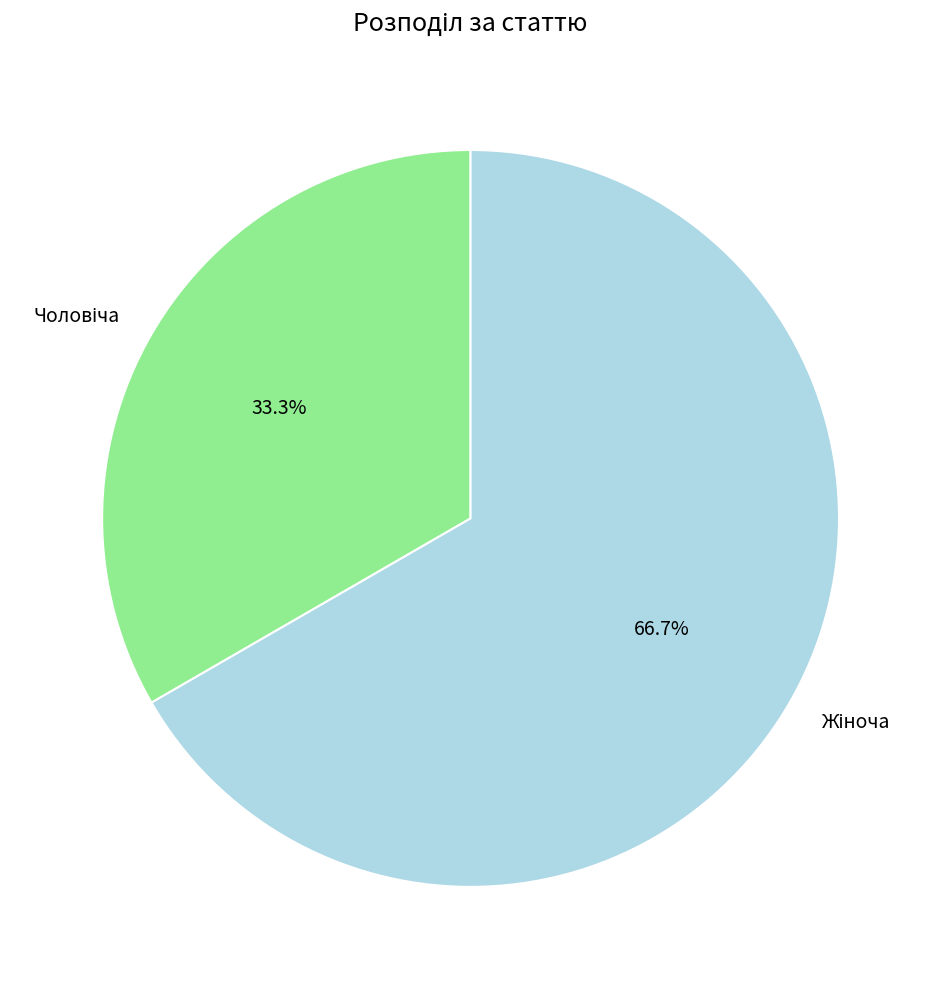

Is there any slice that represents more than half of the pie?

Yes